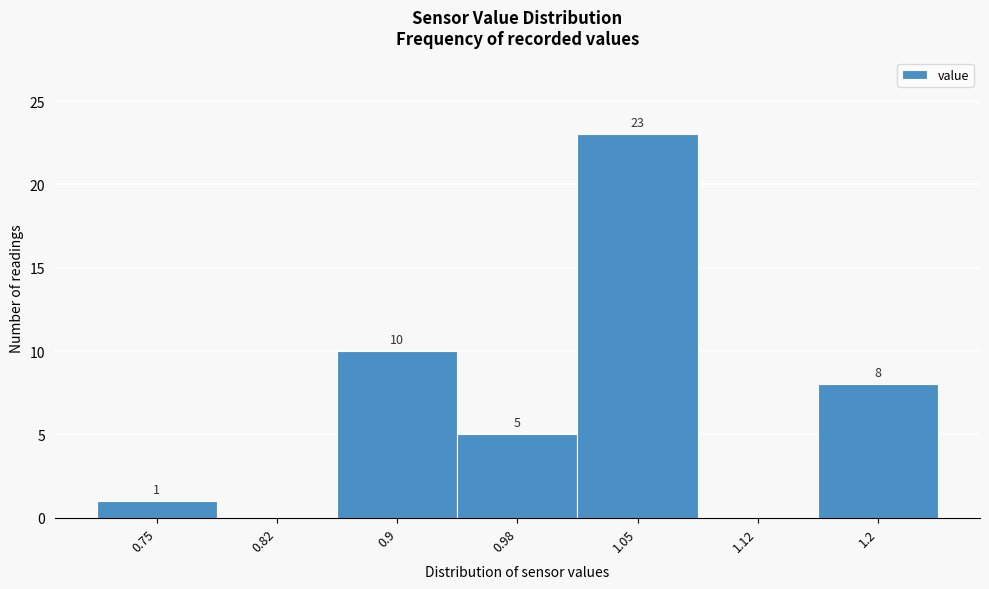

Reading left to right, extract all data points from this chart.

0.75=1	0.82=0	0.9=10	0.98=5	1.05=23	1.12=0	1.2=8